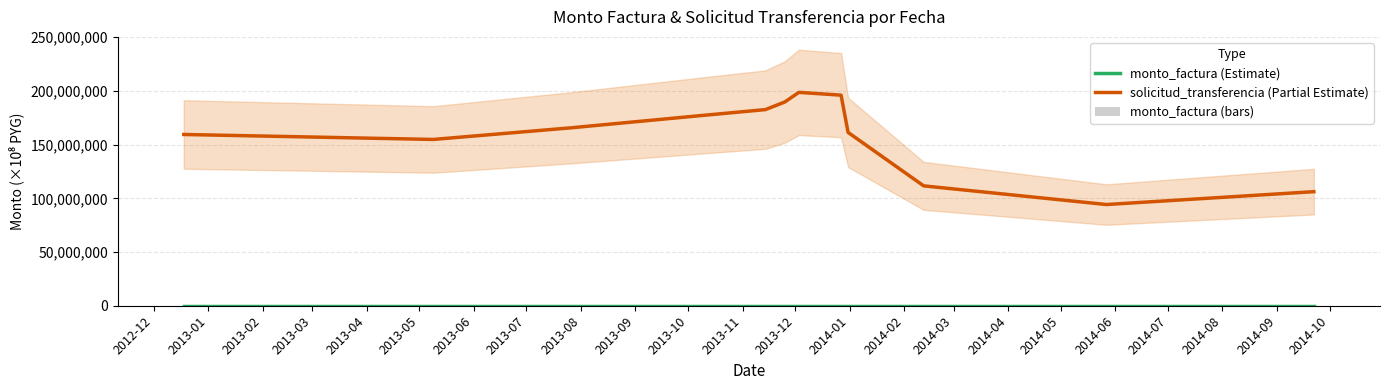

What is the minimum value for solicitud_transferencia (Partial Estimate)?

94208302.3